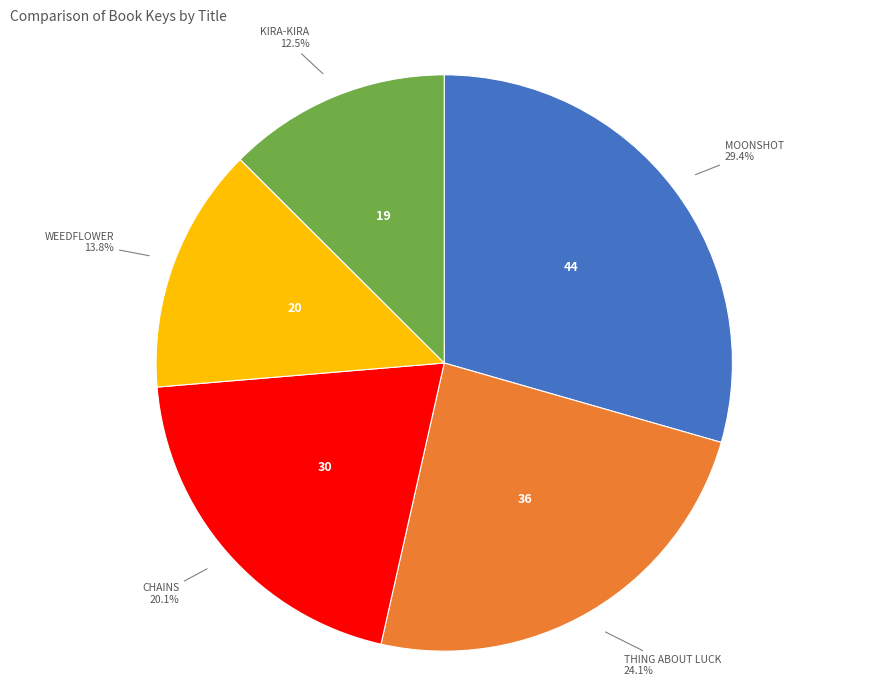

Is there a majority slice in this chart?

No